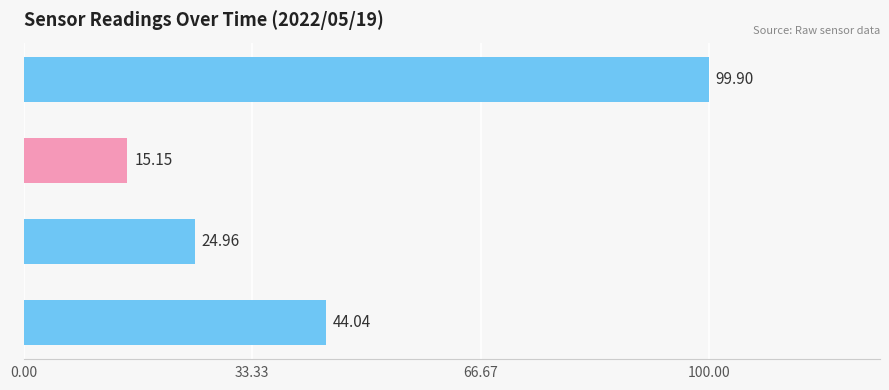

What is the average value of the Temp series?

15.2